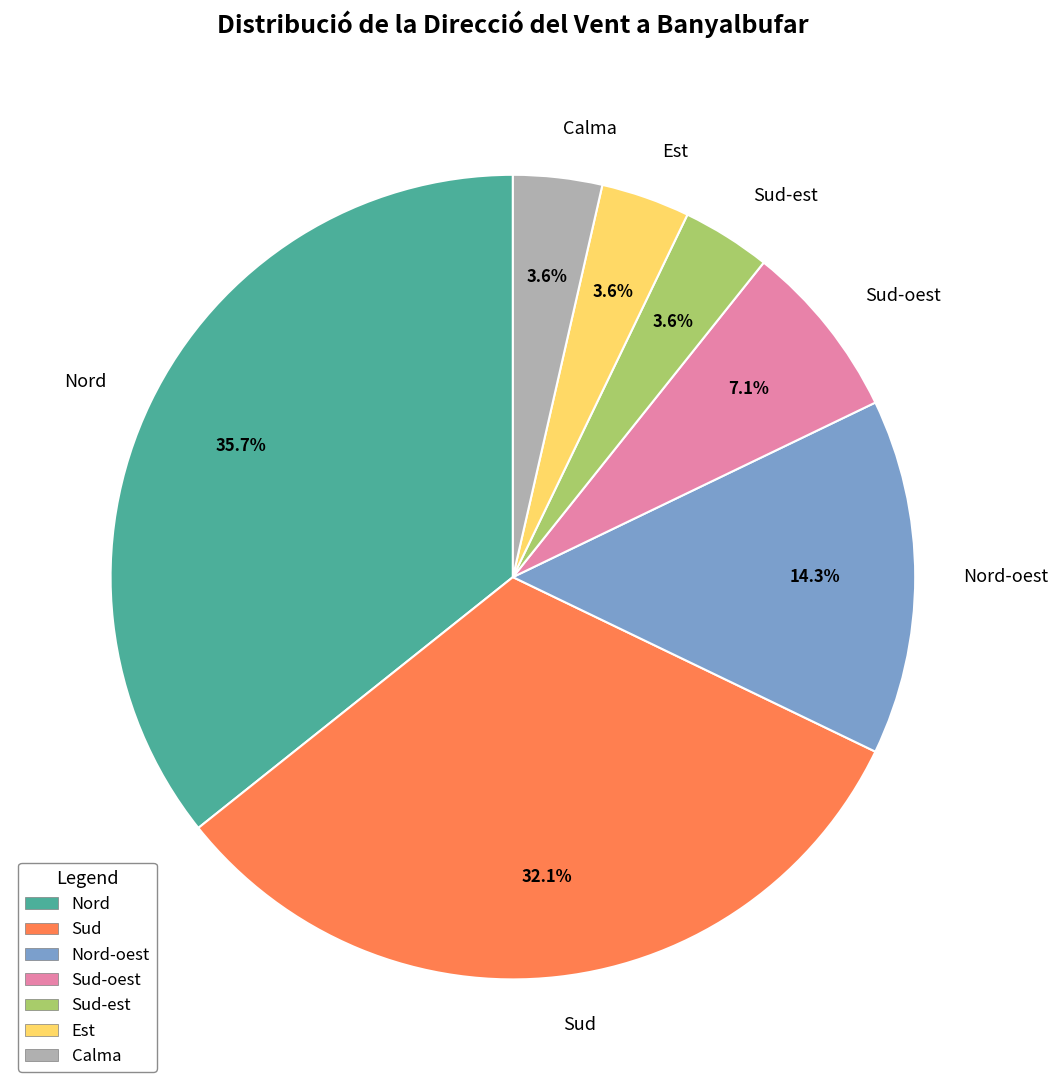

Which has a higher value, Nord or Sud-oest?

Nord